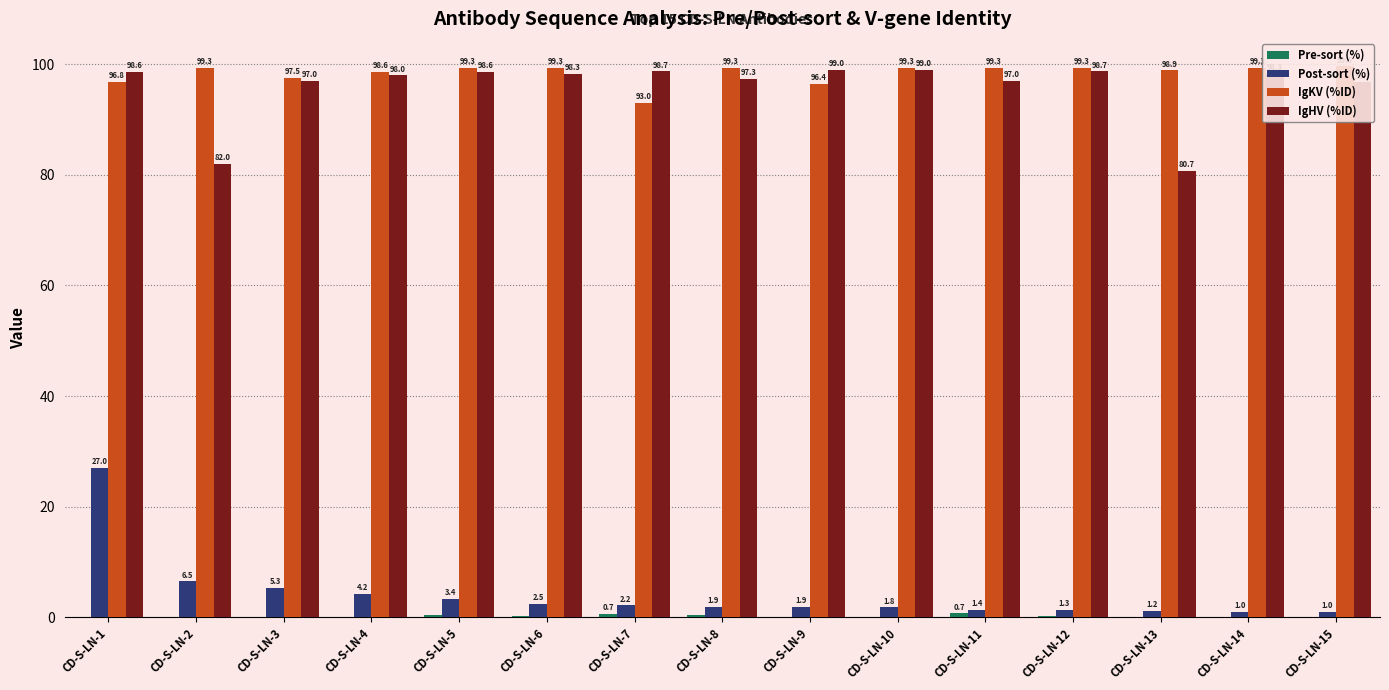

Which series has the largest total across all categories?

IgKV (%ID)